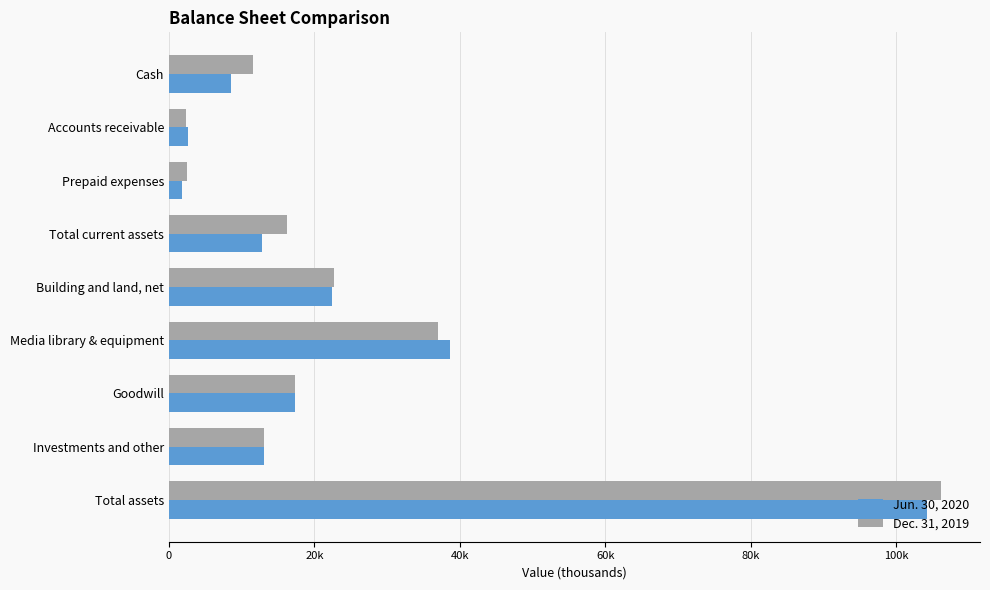

What is the smallest value displayed?

1767